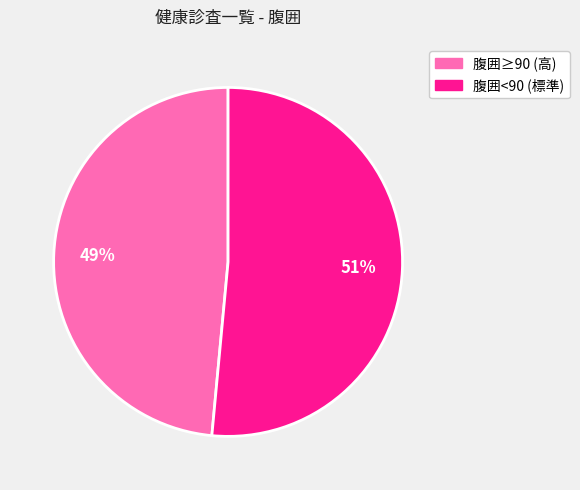

The 腹囲≥90 (高) slice represents 49% of the pie. True or false?

True